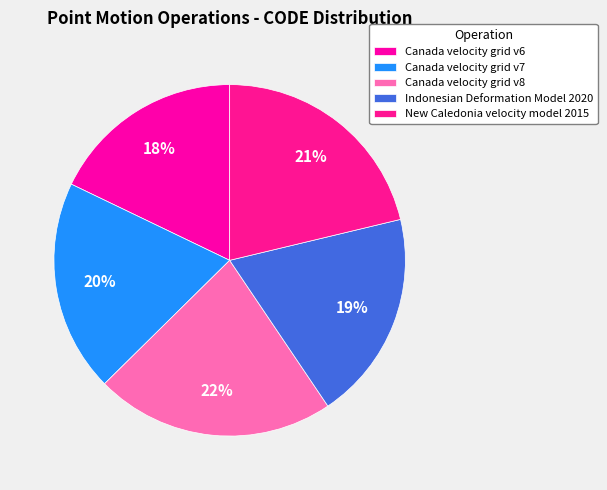

Which category has the biggest portion of the pie?

Canada velocity grid v8